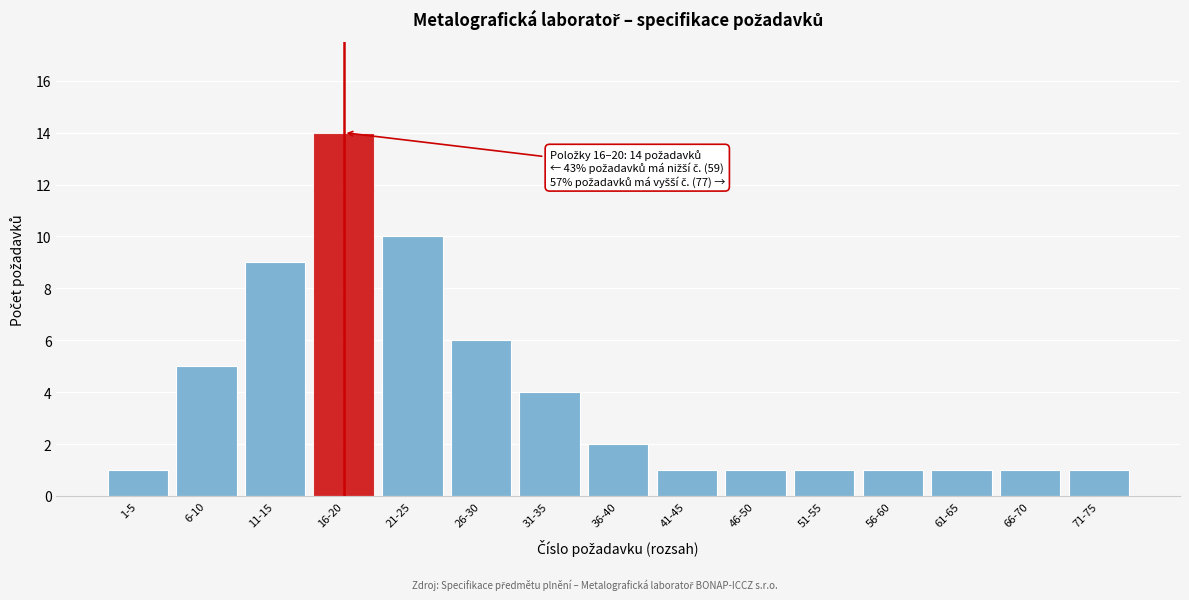

Reading left to right, list all the values displayed in this chart.

1-5=1	6-10=5	11-15=9	16-20=14	21-25=10	26-30=6	31-35=4	36-40=2	41-45=1	46-50=1	51-55=1	56-60=1	61-65=1	66-70=1	71-75=1